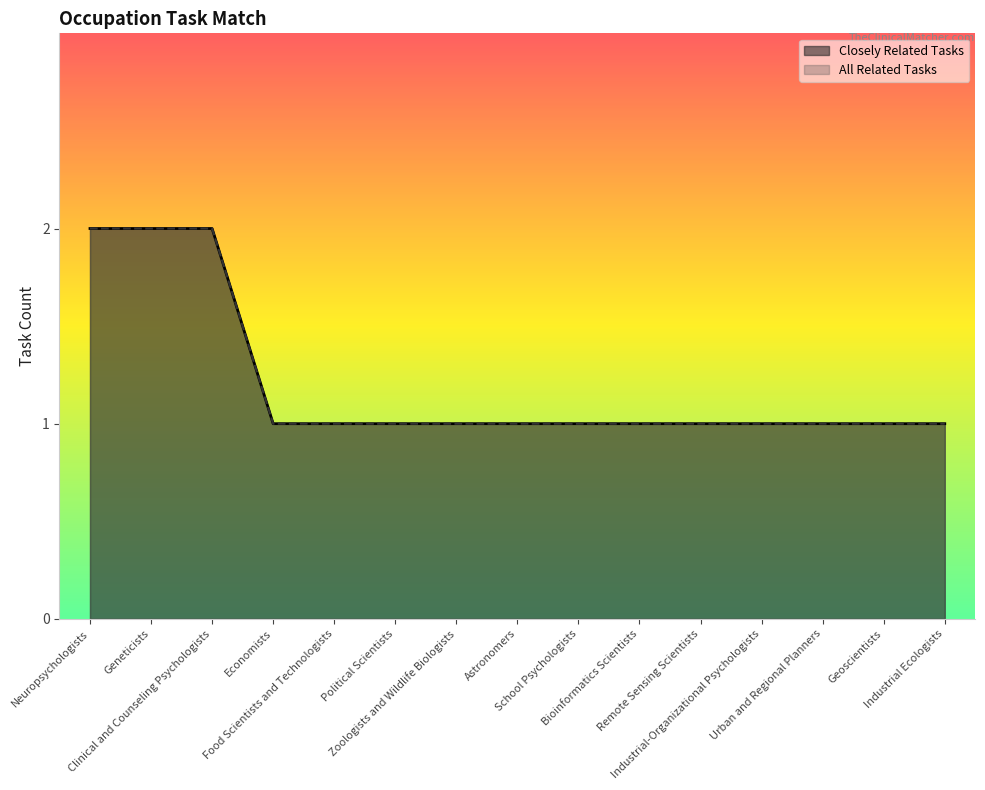

Count the All Related Tasks values in the range 1 to 2.

15